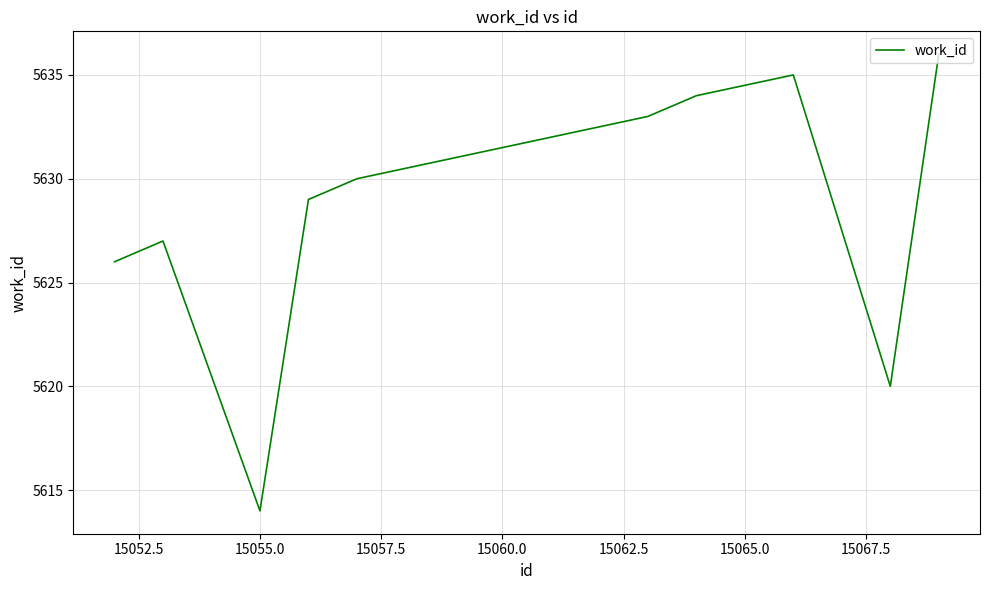

How many interior local valleys (lower than both neighbors) does the data have?

2